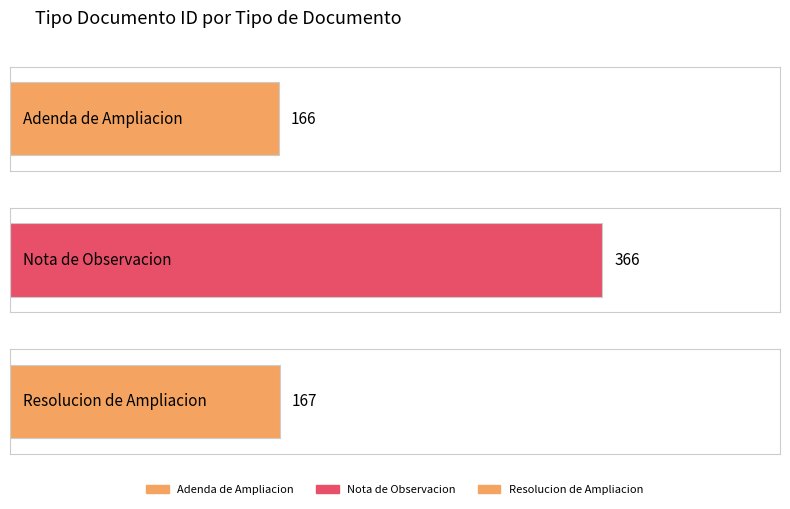

The chart shows a value of 68 at Adenda de Ampliacion. True or false?

False